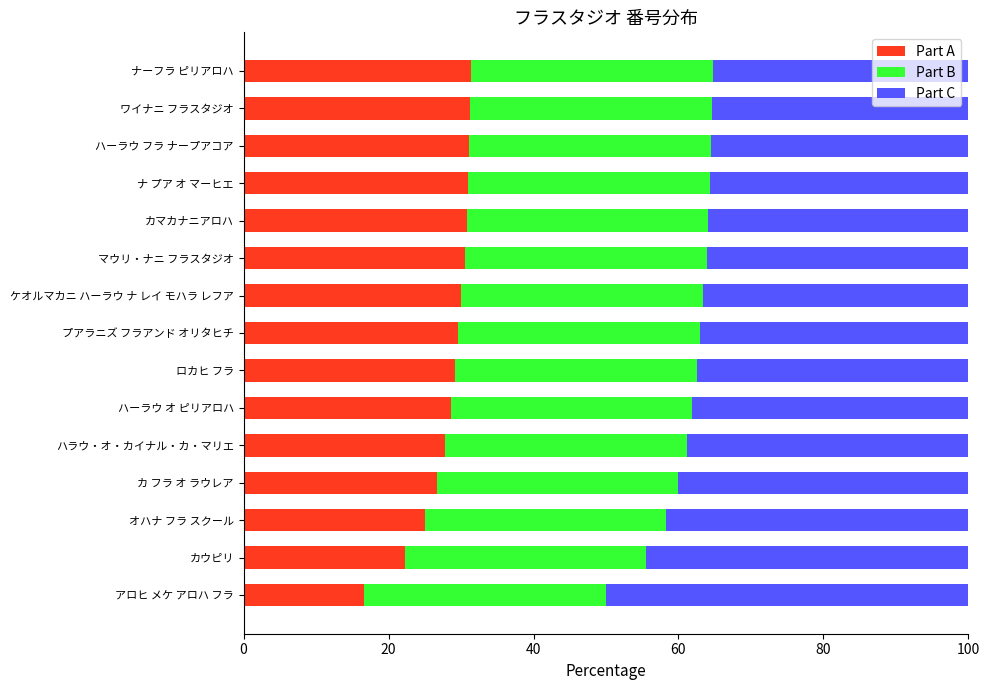

At which label does Part A reach its minimum?

アロヒ メケ アロハ フラ